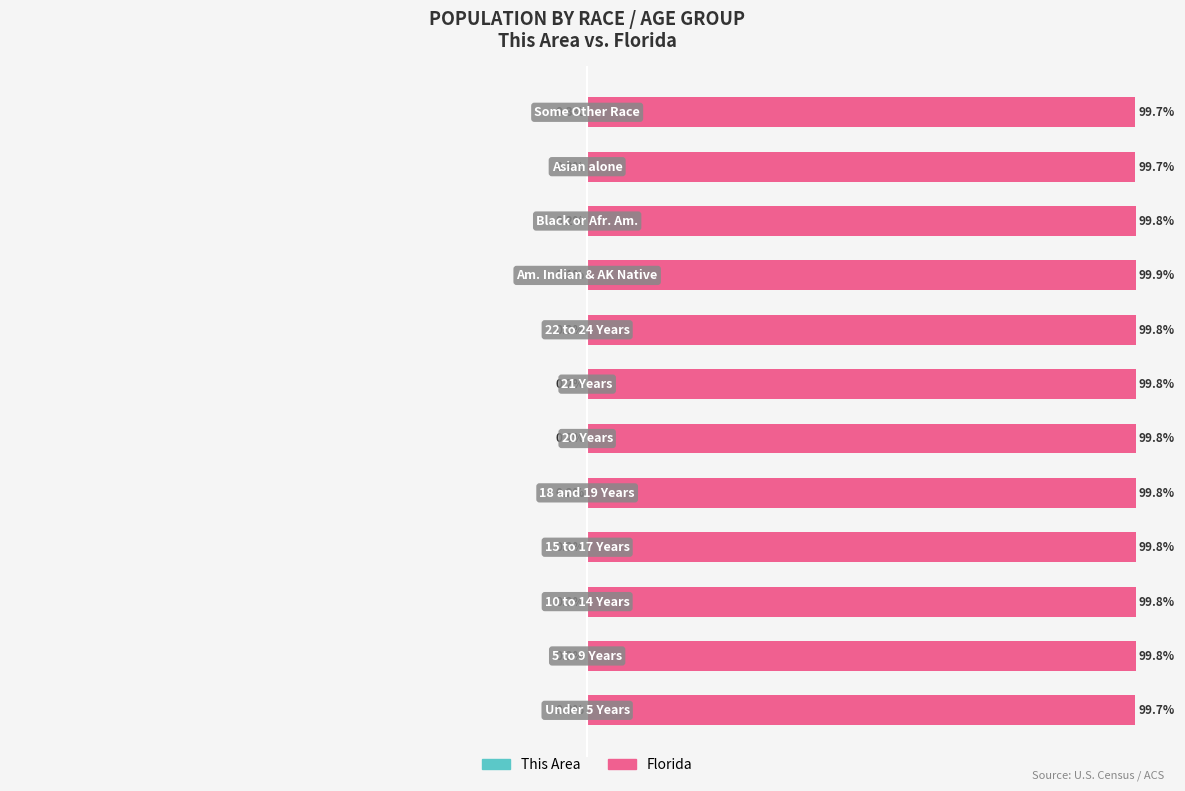

What is the value of the This Area bar at the 10th from the left?

-0.2